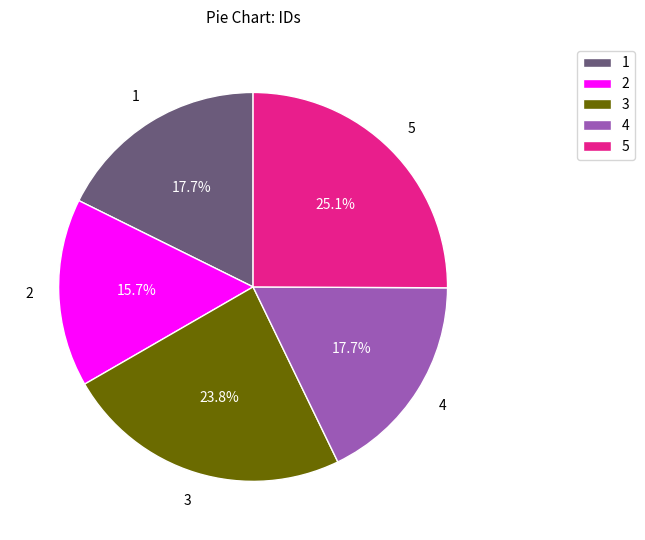

What percentage is NOT represented by 3?

76.2%